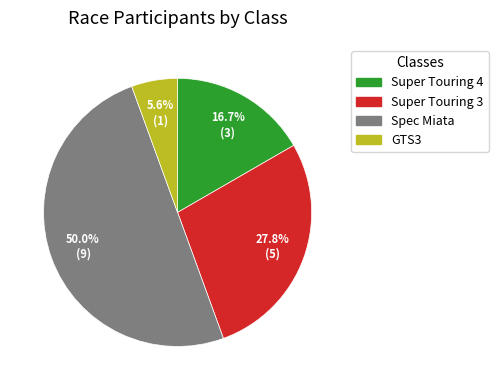

To the nearest percent, what is the difference between the largest and smallest slice percentages?

44%